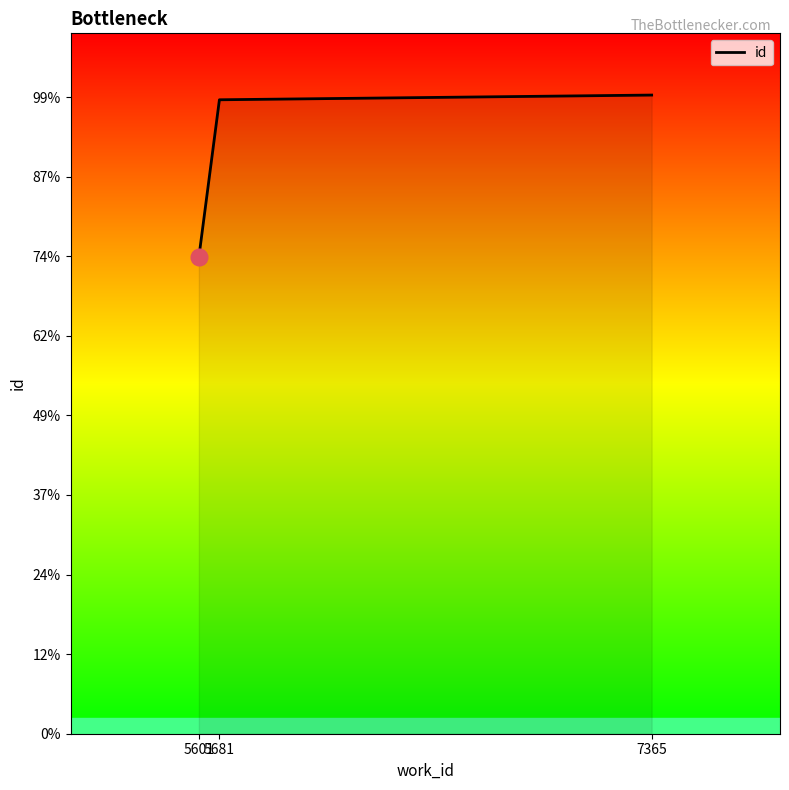

Which category has the highest value across all series?

7365